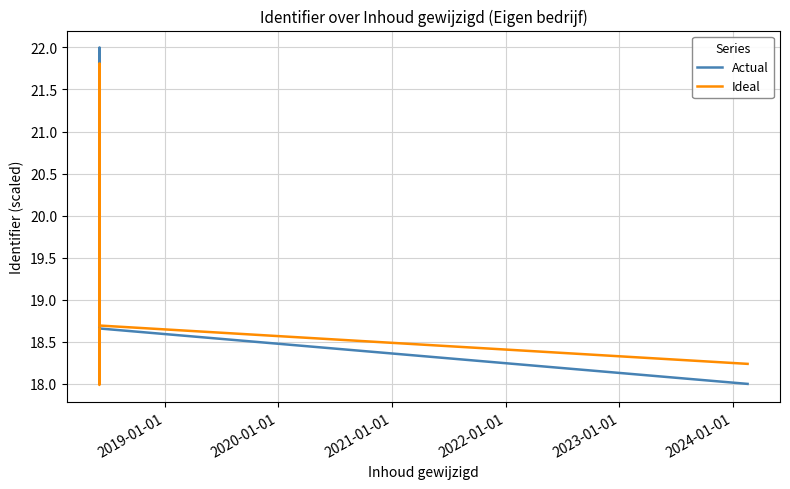

Is this an area chart (filled region under the line)?

No